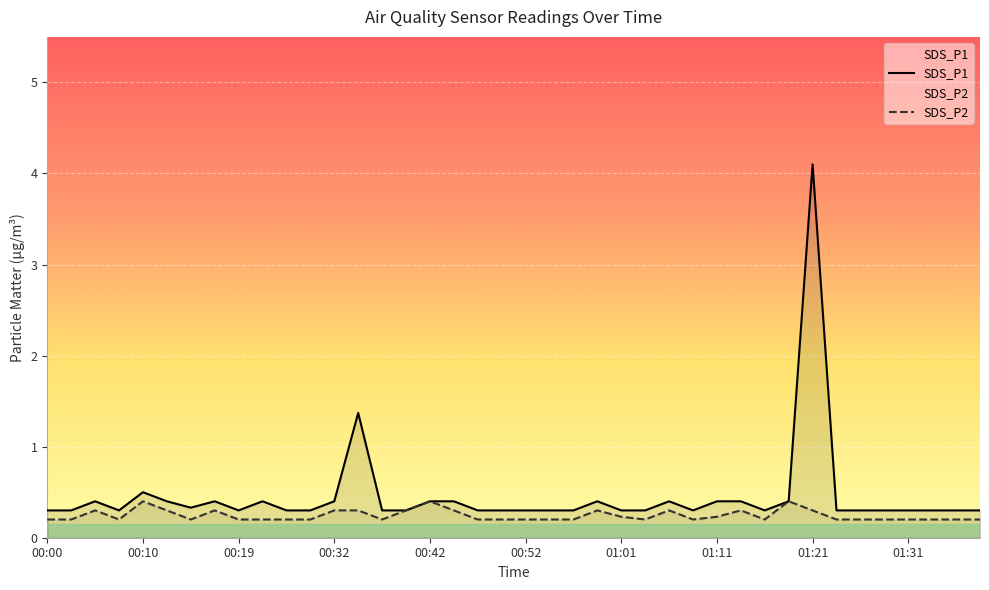

At 01:34, list the series in order from smallest to largest.

SDS_P2, SDS_P1